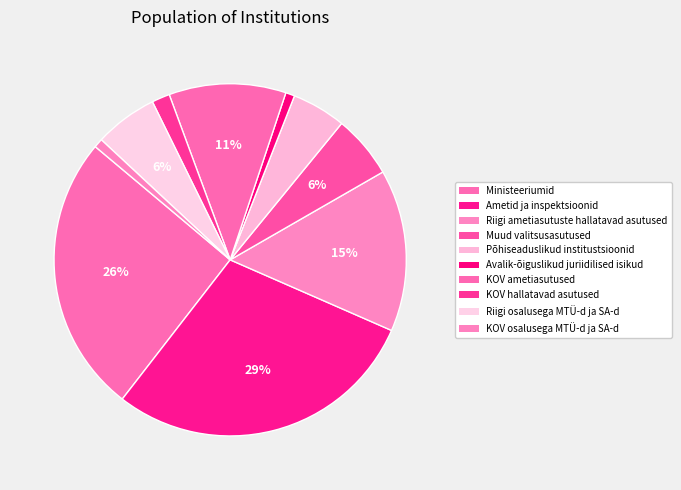

How many segments does this pie chart have?

10